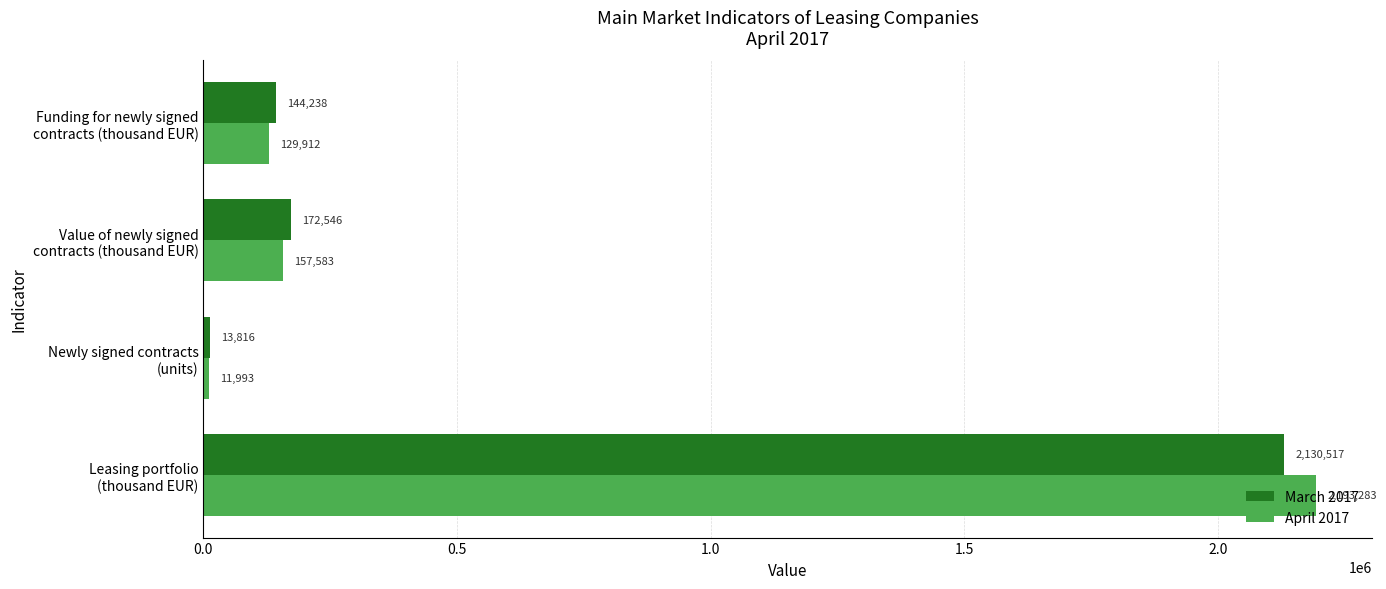

What is the sum of all April 2017 values?

2492771.0